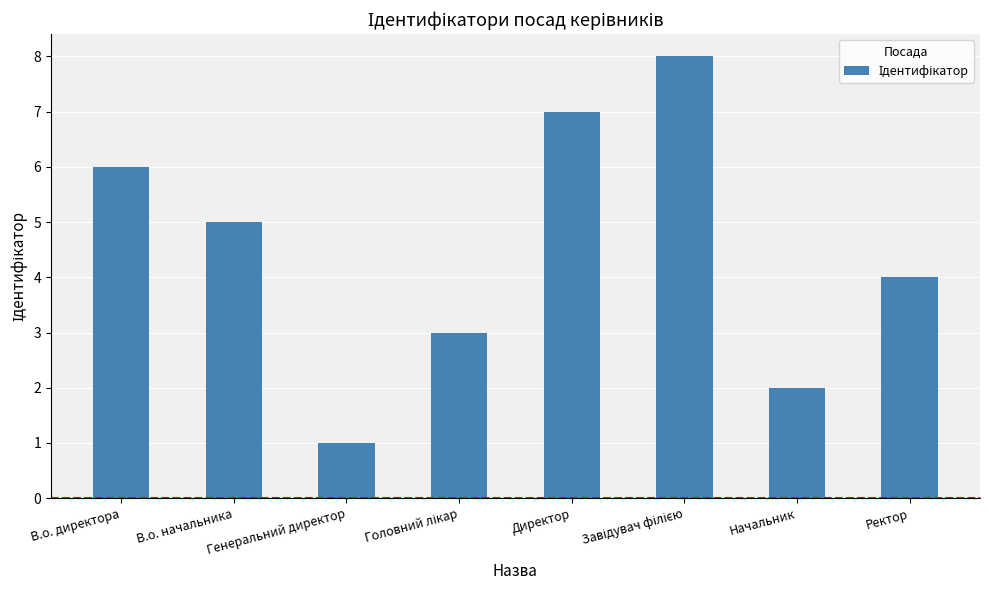

Between В.о. директора and Директор, which is larger?

Директор